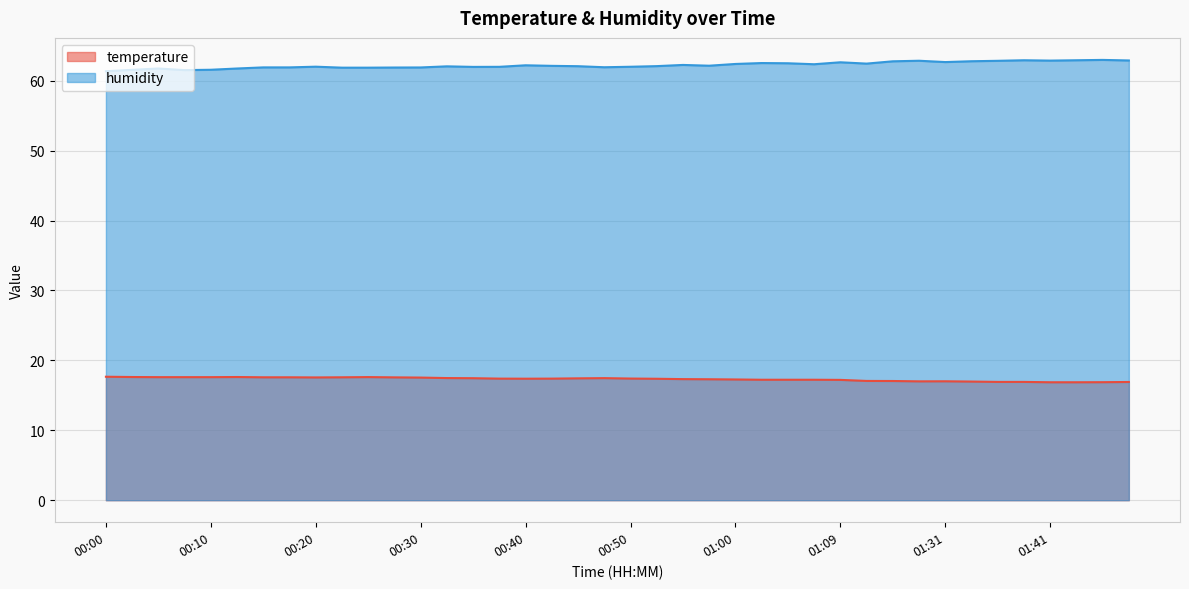

True or false: temperature has more than 1 interior local peaks.

True